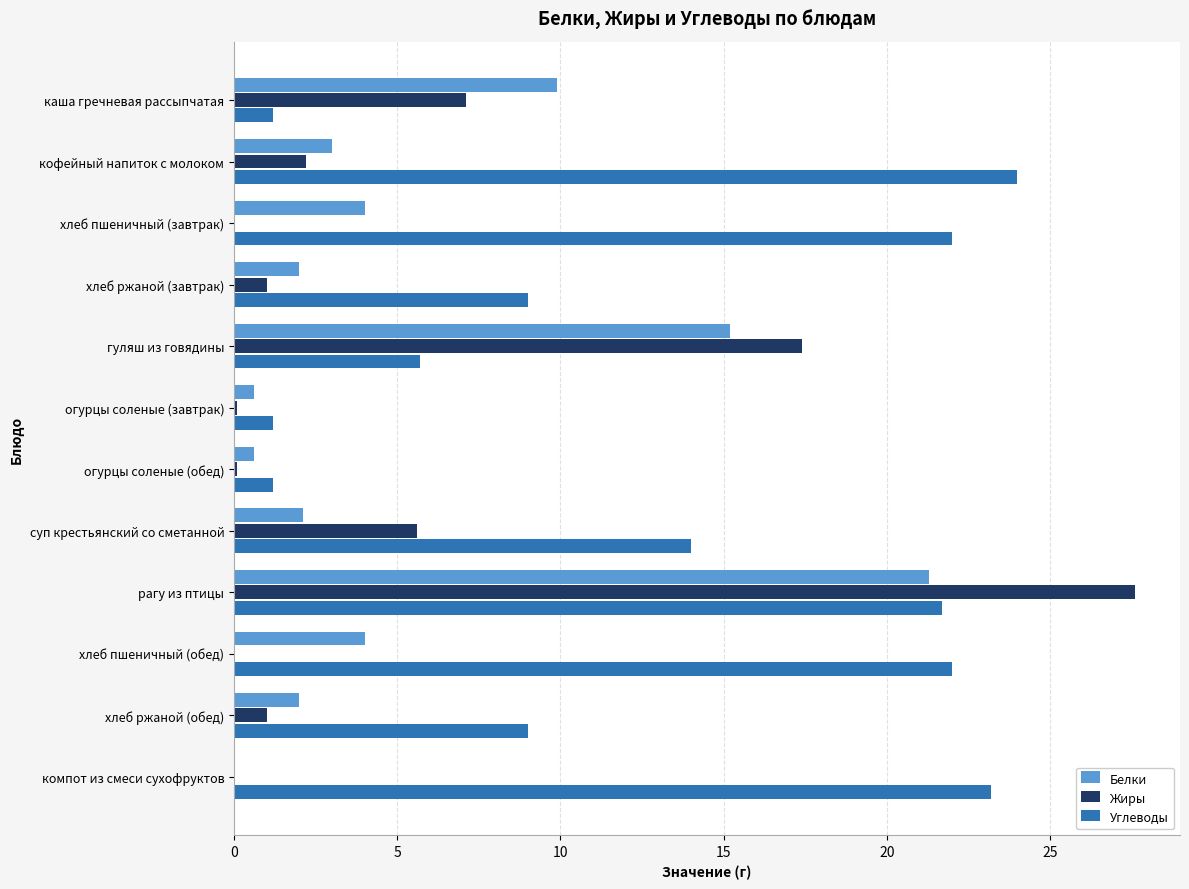

What is the sum of all Углеводы values?

154.2